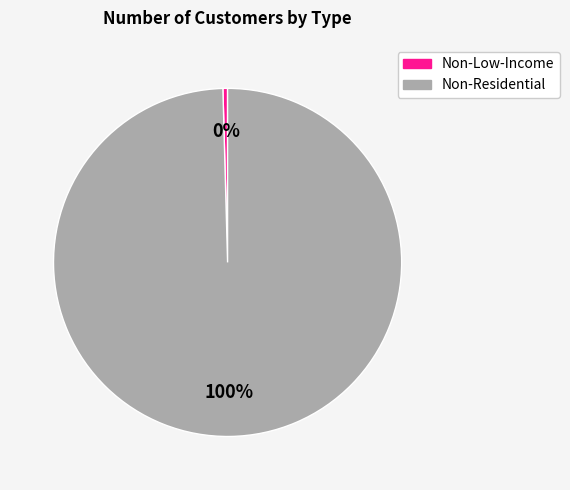

To the nearest percent, what is the average slice percentage?

50%